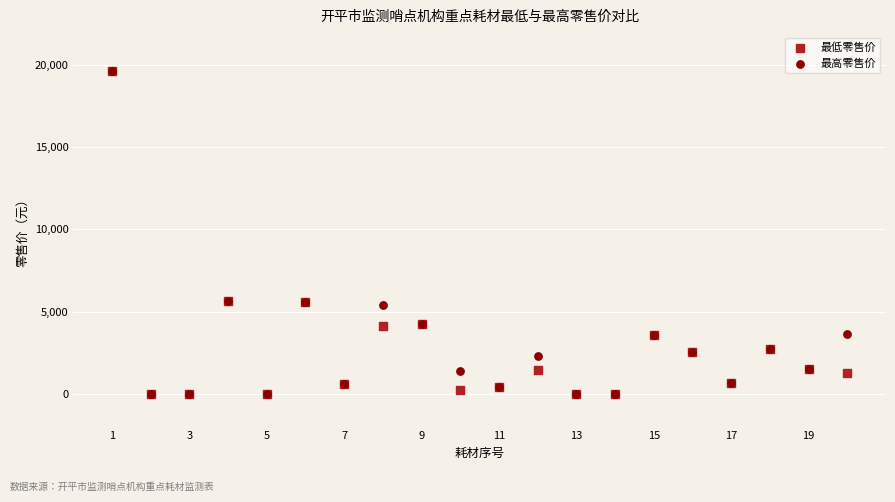

What are all the series names shown in the legend?

最低零售价, 最高零售价